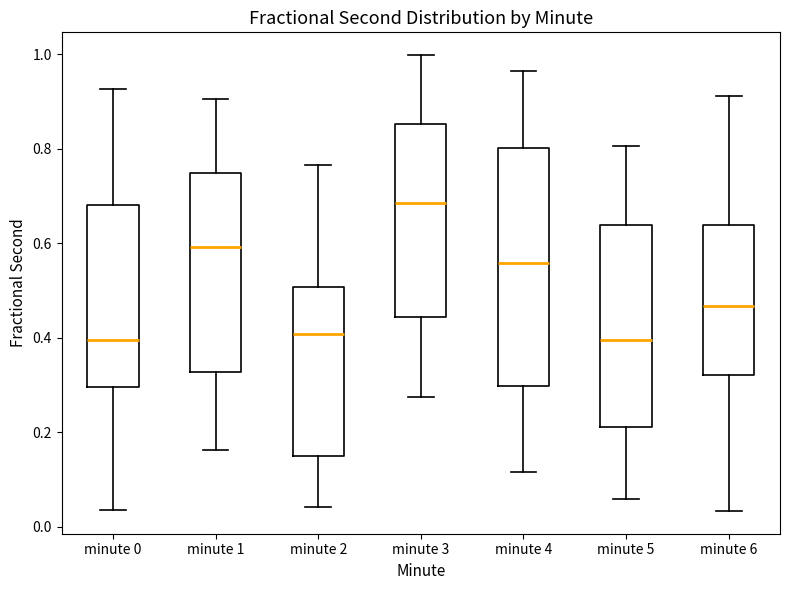

Reading left to right, read every box against the y-axis: the position of its median line, the range the box covers, and the ends of its whiskers. The values are not printed on the chart, so give them approximately, as read against the axis.

minute 0: median 0.40, box 0.30 to 0.68, whiskers 0.04 to 0.92
minute 1: median 0.60, box 0.32 to 0.74, whiskers 0.16 to 0.90
minute 2: median 0.40, box 0.14 to 0.50, whiskers 0.04 to 0.76
minute 3: median 0.68, box 0.44 to 0.86, whiskers 0.28 to 1.00
minute 4: median 0.56, box 0.30 to 0.80, whiskers 0.12 to 0.96
minute 5: median 0.40, box 0.22 to 0.64, whiskers 0.06 to 0.80
minute 6: median 0.46, box 0.32 to 0.64, whiskers 0.04 to 0.92